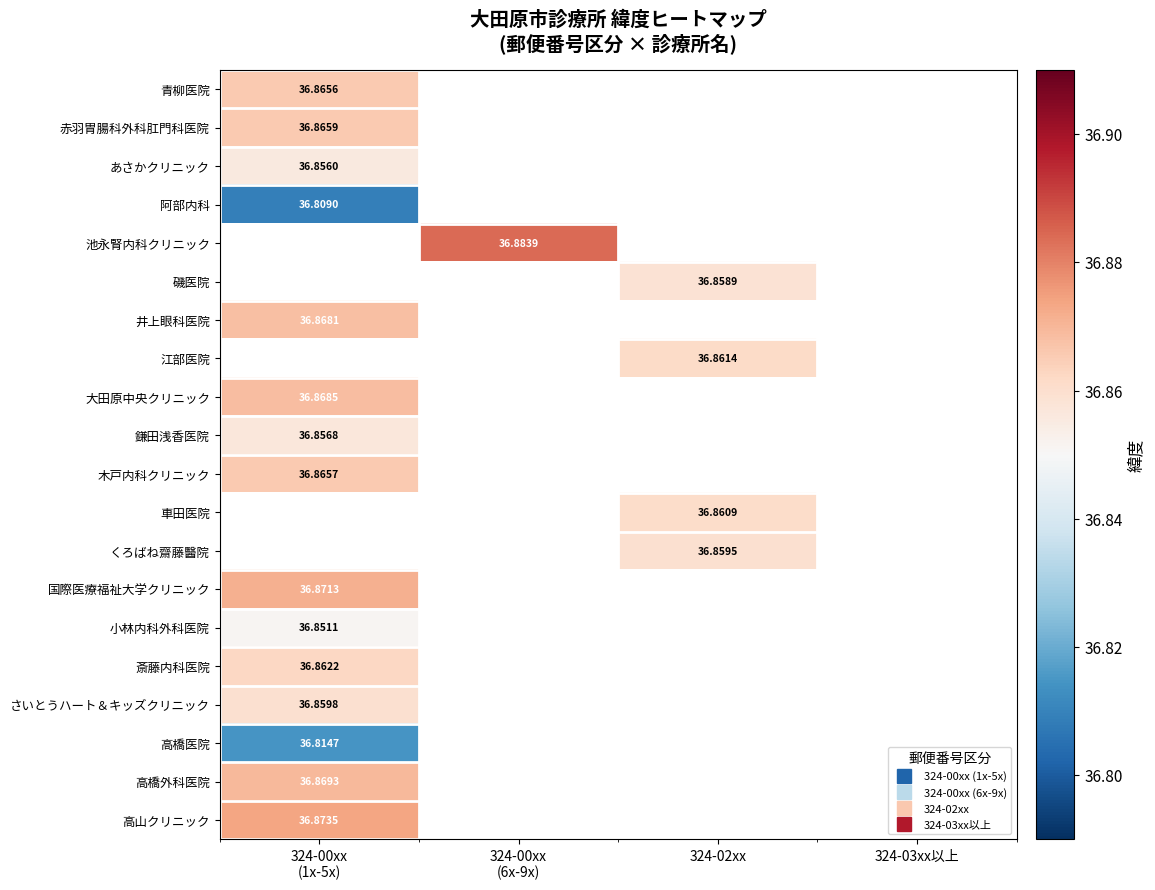

At how many categories does at least one series exceed 36?

3